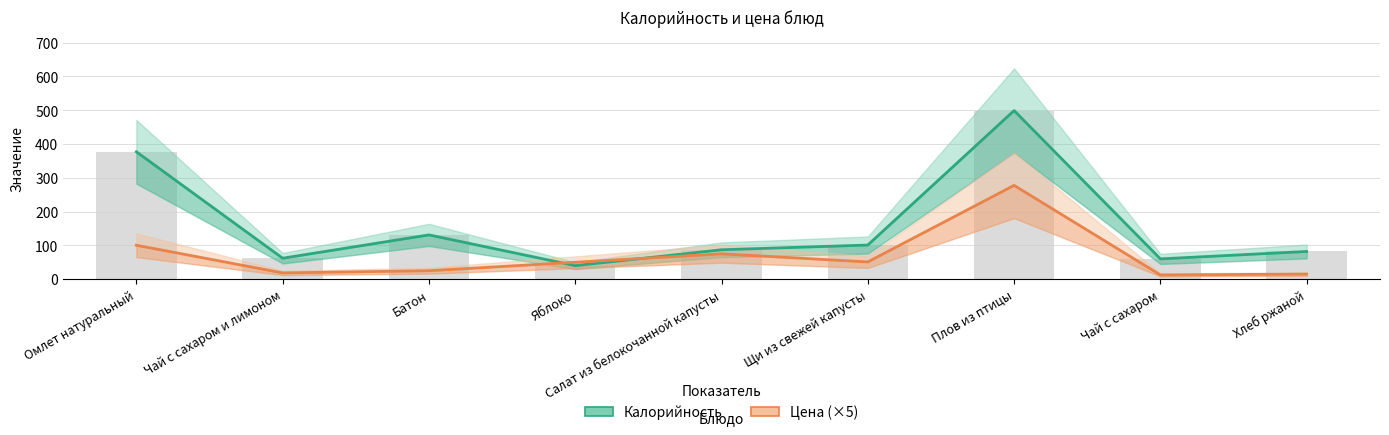

What is the total value across all series at Плов из птицы?

776.6